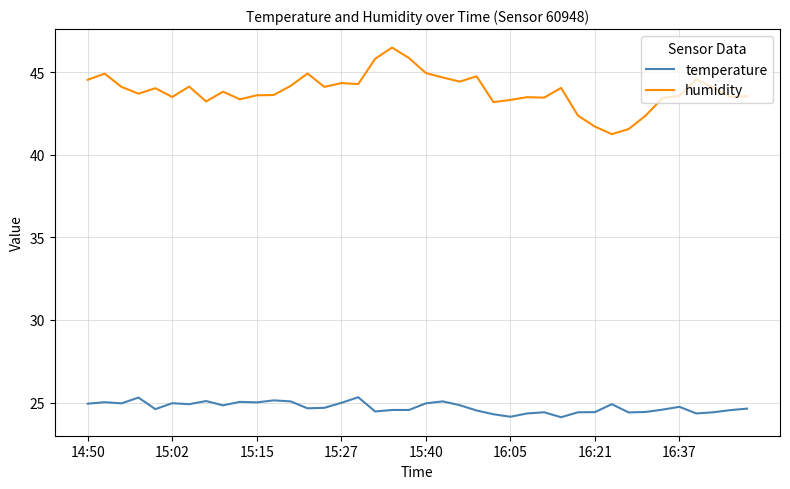

Count the number of categories in the chart.

40